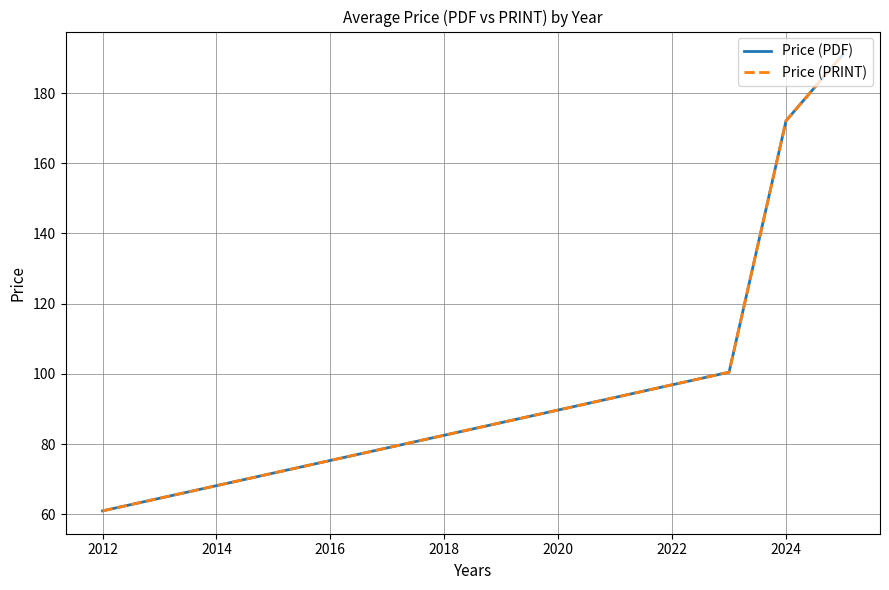

True or false: Price (PRINT) and Price (PDF) intersect in this chart.

False